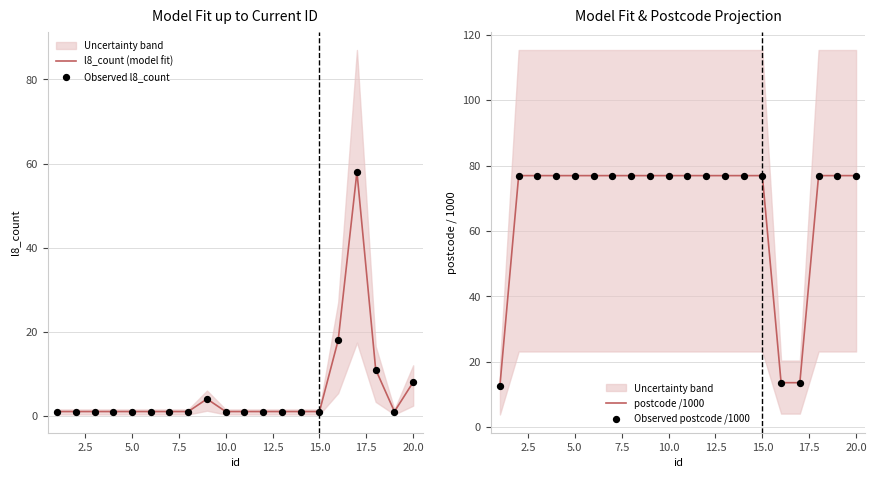

The value of postcode /1000 at 20.0 is 76.9. True or false?

True